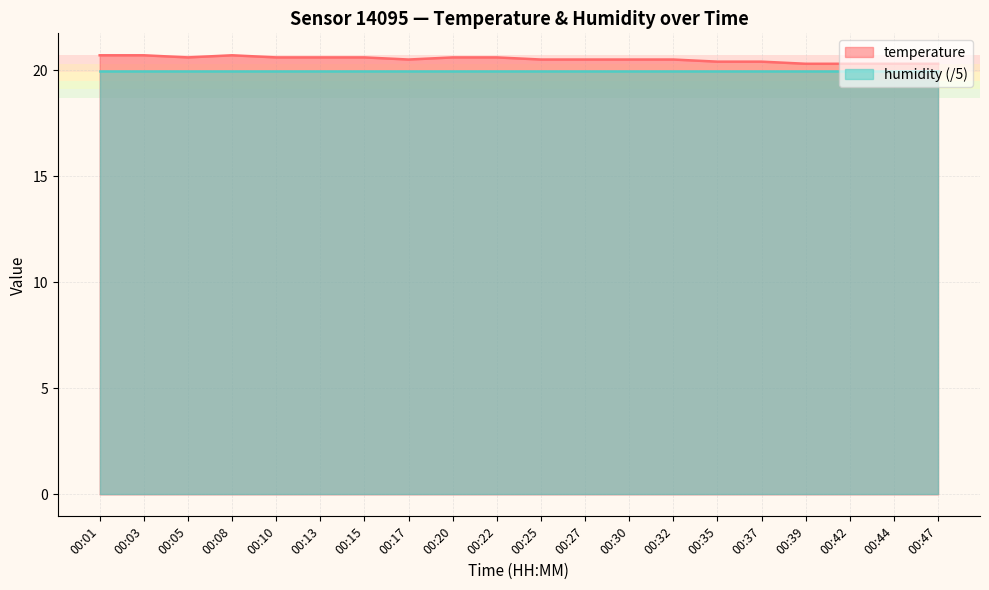

Reading right to left, extract all data points from this chart.

00:47=20.3	00:44=20.3	00:42=20.3	00:39=20.3	00:37=20.4	00:35=20.4	00:32=20.5	00:30=20.5	00:27=20.5	00:25=20.5	00:22=20.6	00:20=20.6	00:17=20.5	00:15=20.6	00:13=20.6	00:10=20.6	00:08=20.7	00:05=20.6	00:03=20.7	00:01=20.7